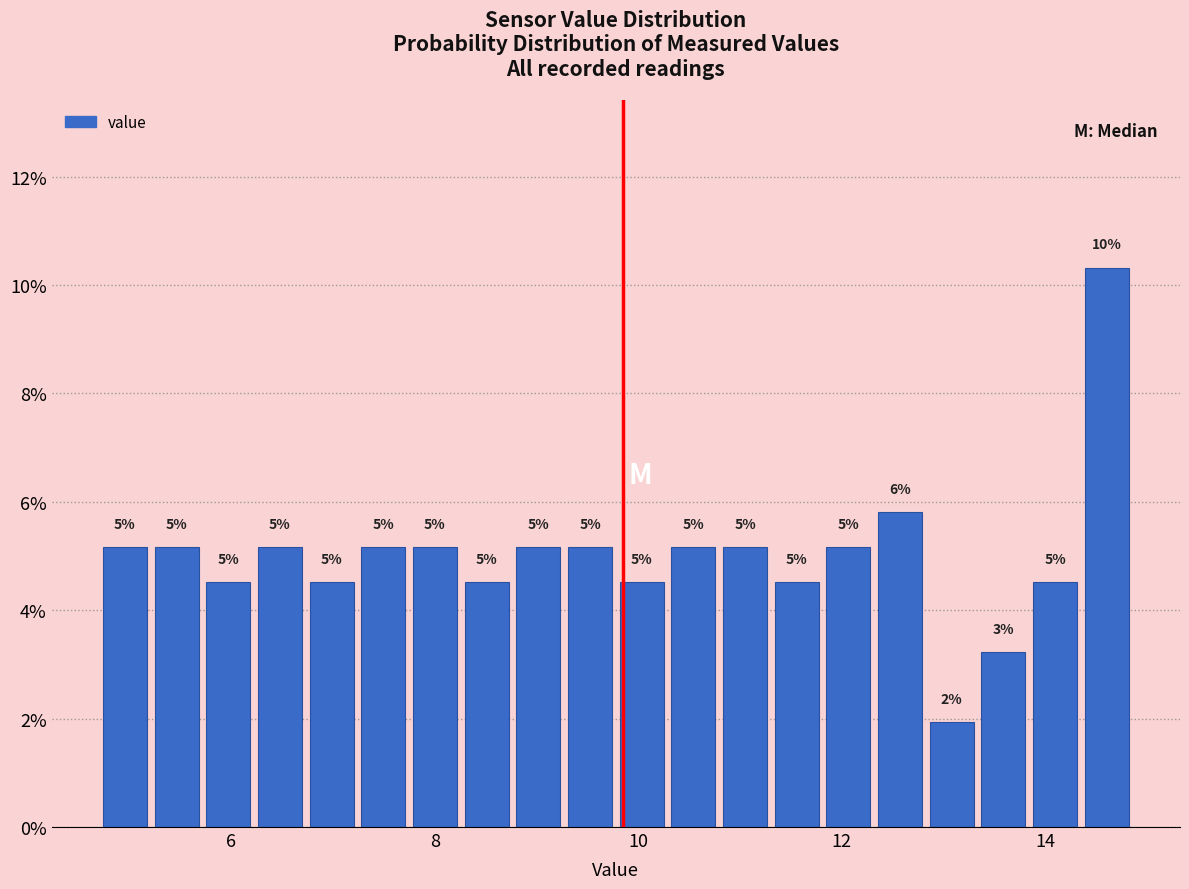

Around what value on the x-axis is the tallest bar? Give the approximate position of its centre, as read against the axis.

14.6